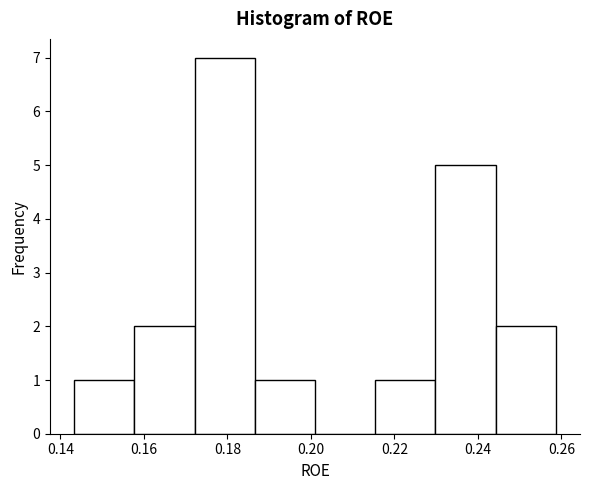

Over which range of the x-axis is the bar tallest?

0.172 to 0.186